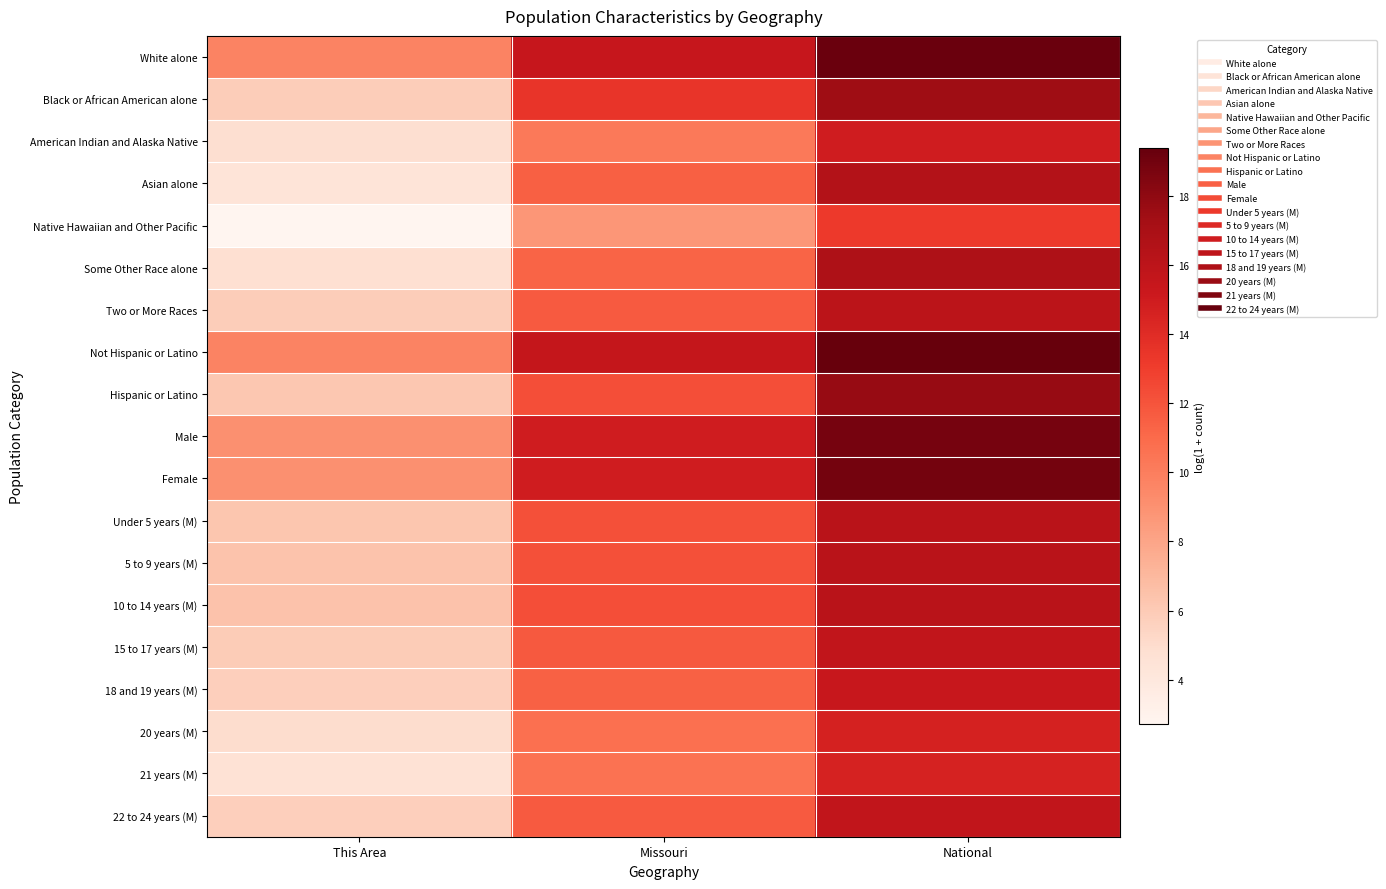

Reading left to right, list all the values displayed in this chart.

White alone: This Area=9.7	Missouri=15.4	National=19.2
Black or African American alone: This Area=5.9	Missouri=13.4	National=17.5
American Indian and Alaska Native: This Area=4.8	Missouri=10.2	National=14.9
Asian alone: This Area=4.4	Missouri=11.5	National=16.5
Native Hawaiian and Other Pacific: This Area=2.7	Missouri=8.7	National=13.2
Some Other Race alone: This Area=4.8	Missouri=11.3	National=16.8
Two or More Races: This Area=5.8	Missouri=11.7	National=16.0
Not Hispanic or Latino: This Area=9.7	Missouri=15.6	National=19.4
Hispanic or Latino: This Area=6.2	Missouri=12.3	National=17.7
Male: This Area=9.0	Missouri=14.9	National=18.8
Female: This Area=9.1	Missouri=14.9	National=18.9
Under 5 years (M): This Area=6.2	Missouri=12.2	National=16.1
5 to 9 years (M): This Area=6.4	Missouri=12.2	National=16.2
10 to 14 years (M): This Area=6.4	Missouri=12.2	National=16.2
15 to 17 years (M): This Area=6.0	Missouri=11.8	National=15.7
18 and 19 years (M): This Area=5.8	Missouri=11.4	National=15.4
20 years (M): This Area=4.9	Missouri=10.7	National=14.7
21 years (M): This Area=4.6	Missouri=10.6	National=14.6
22 to 24 years (M): This Area=5.7	Missouri=11.7	National=15.7